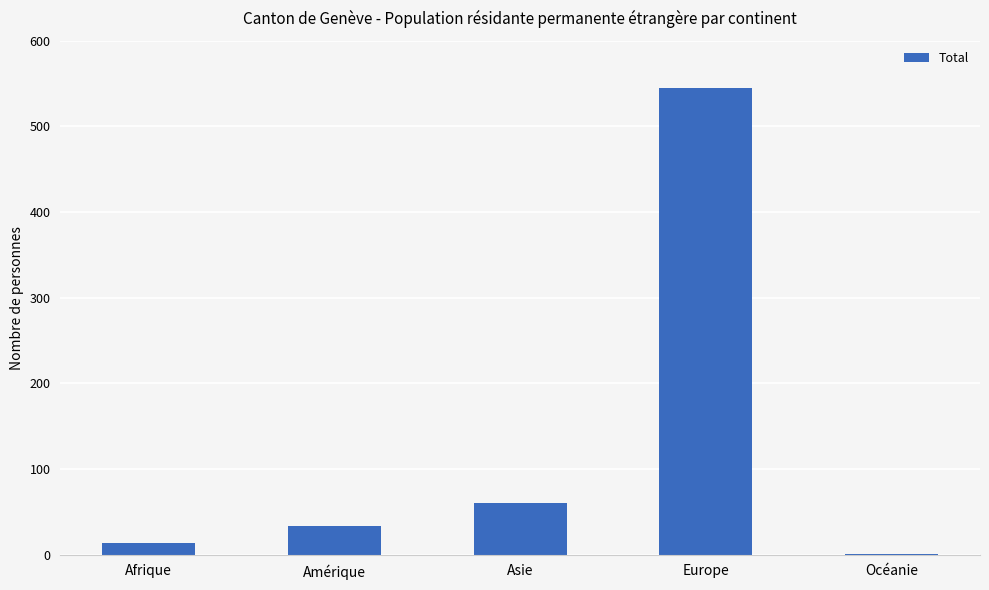

What is the maximum value shown in the chart?

545